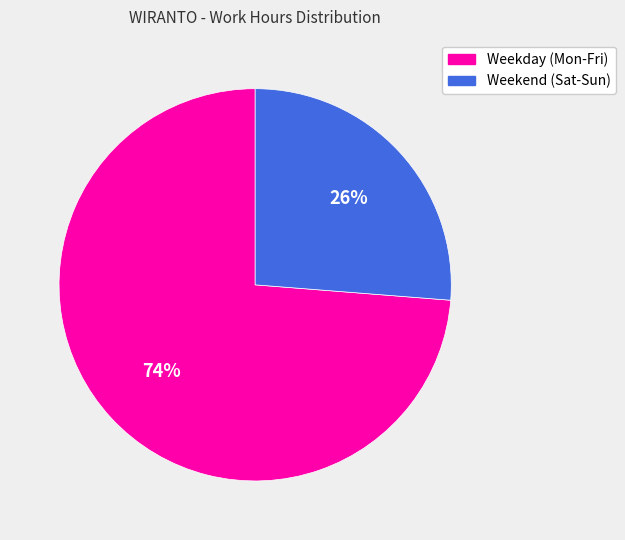

Is there a majority slice in this chart?

Yes